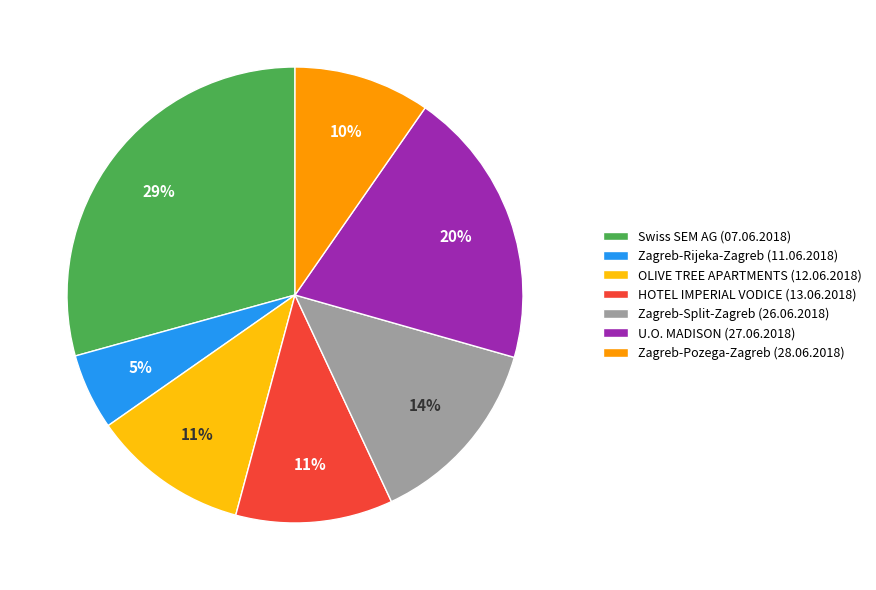

The Swiss SEM AG (07.06.2018) slice represents 37% of the pie. True or false?

False